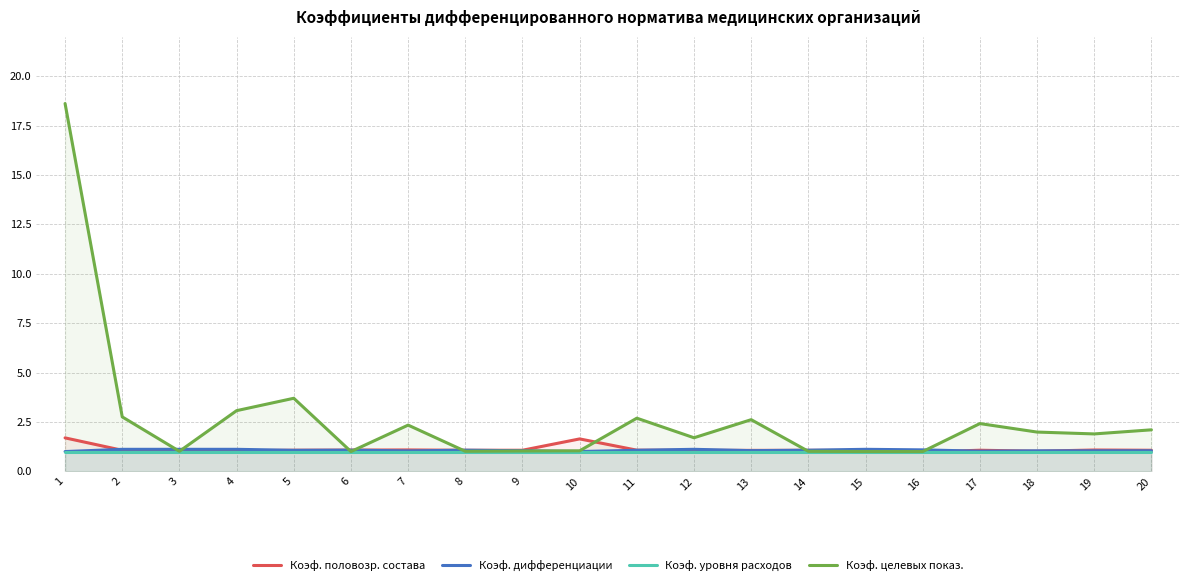

What is the maximum value shown in the chart?

18.6